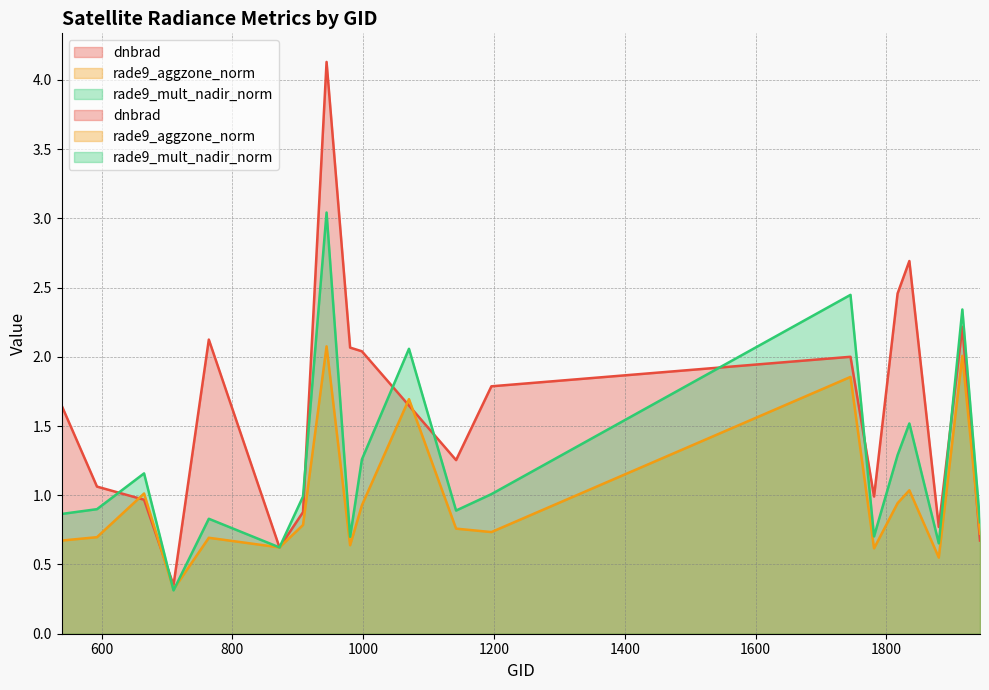

How many categories are shown in the chart?

20